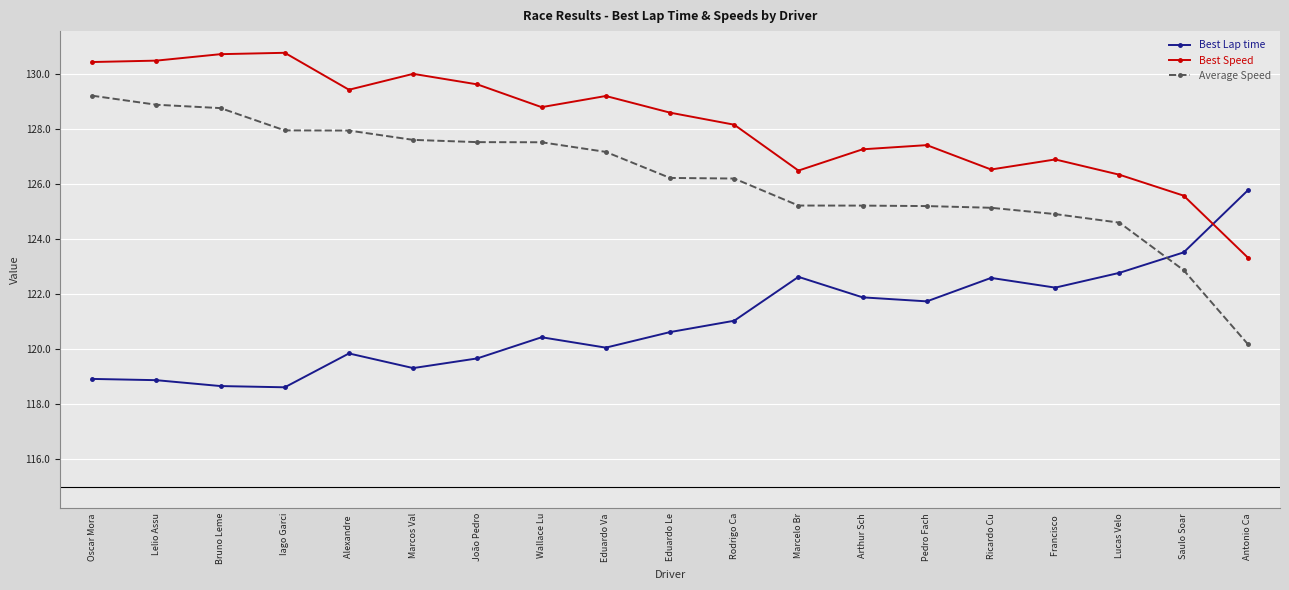

What is the sum of the Average Speed values at Pedro Fach and Alexandre ?

253.2